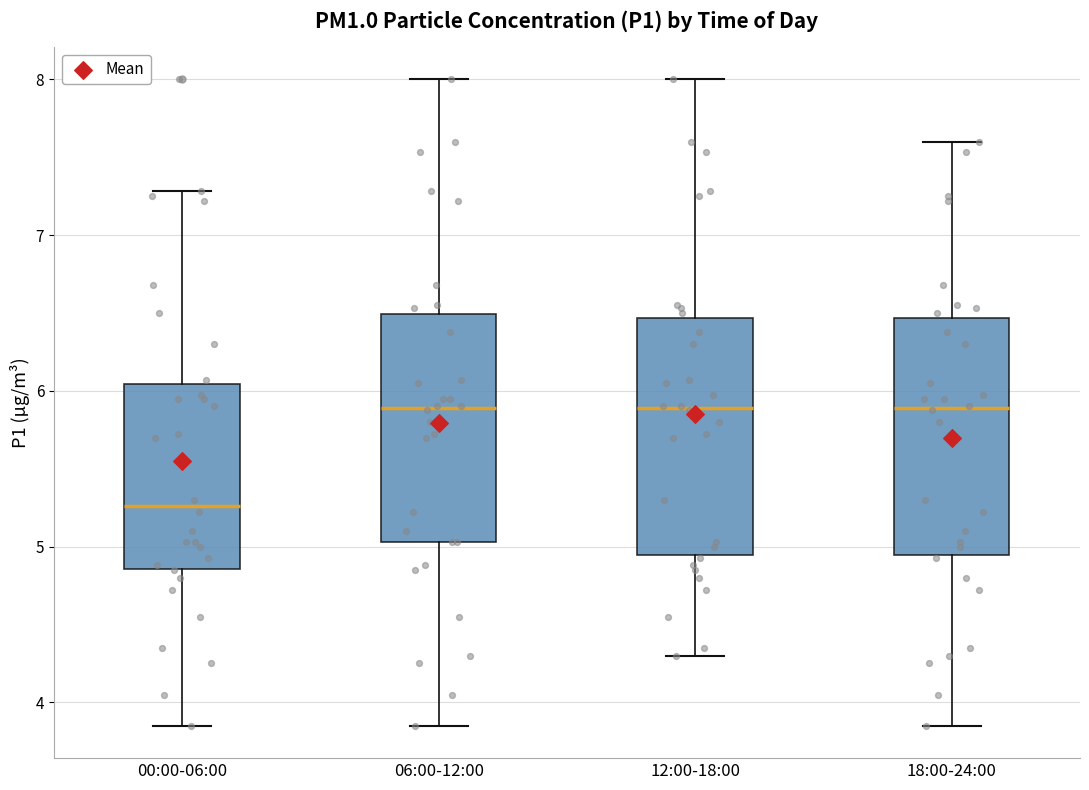

Reading left to right, transcribe this box plot: for each box, give where its median line is, the range the box spans, and where its two whiskers end, as read against the y-axis. The values are not printed on the chart, so give them approximately, as read against the axis.

00:00-06:00: median 5.3, box 4.9 to 6.0, whiskers 3.9 to 7.3
06:00-12:00: median 5.9, box 5.0 to 6.5, whiskers 3.9 to 8.0
12:00-18:00: median 5.9, box 4.9 to 6.5, whiskers 4.3 to 8.0
18:00-24:00: median 5.9, box 4.9 to 6.5, whiskers 3.9 to 7.6